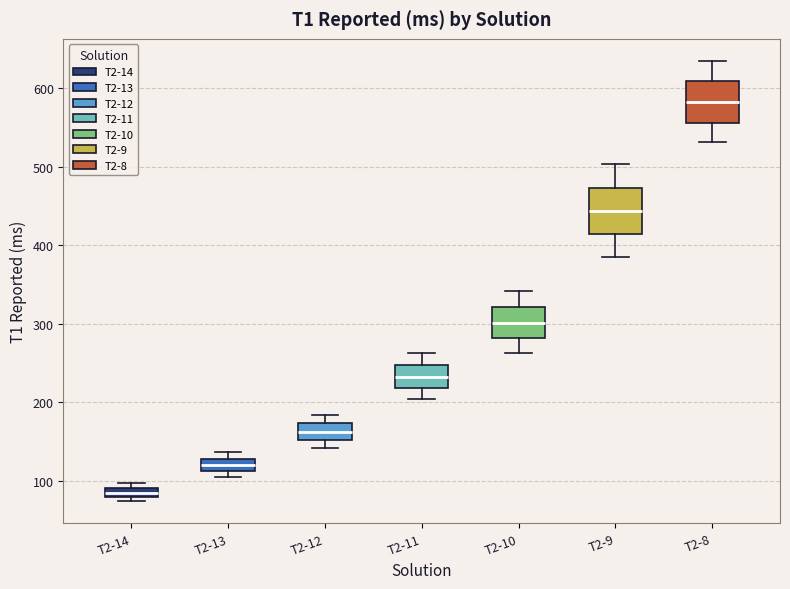

Where does the lower whisker of the box for T2-11 end on the y-axis? The values are not printed on the chart, so give them approximately, as read against the axis.

200